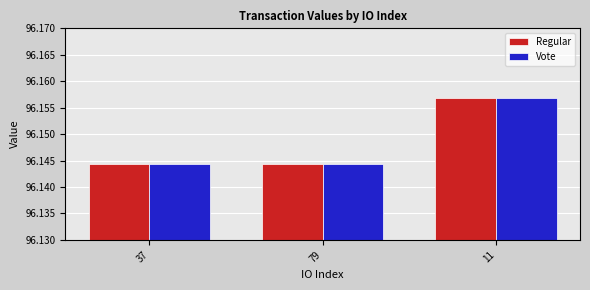

What is the total value across all series at 79?

192.3